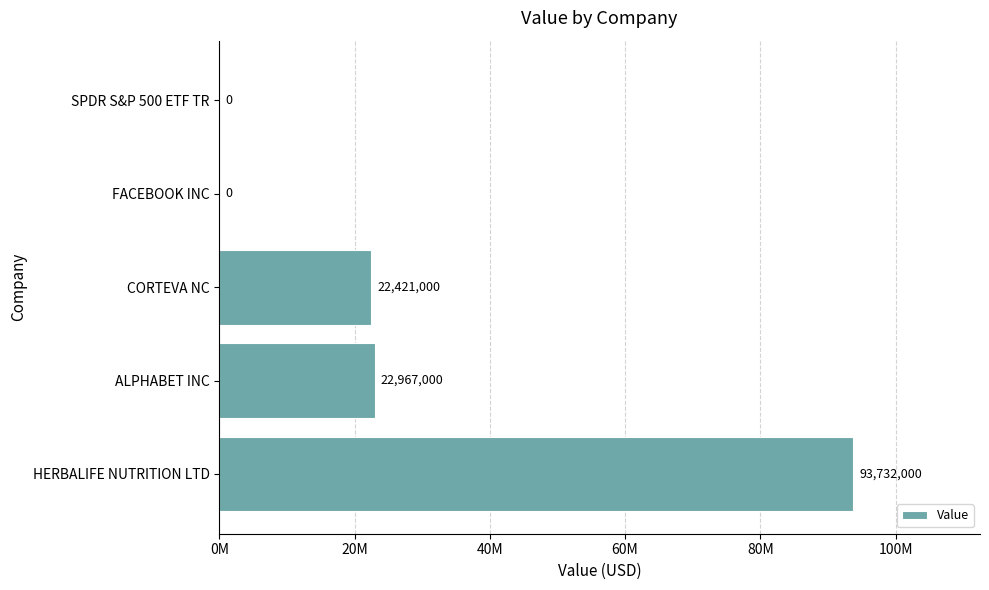

Are the bars horizontal?

Yes